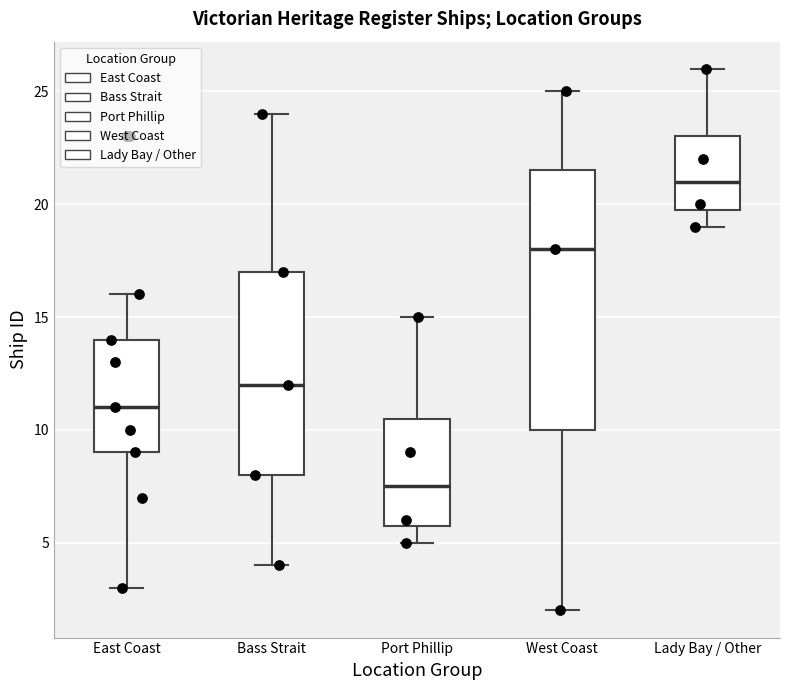

Comparing the boxes themselves (not the whiskers), which one is the tallest?

West Coast